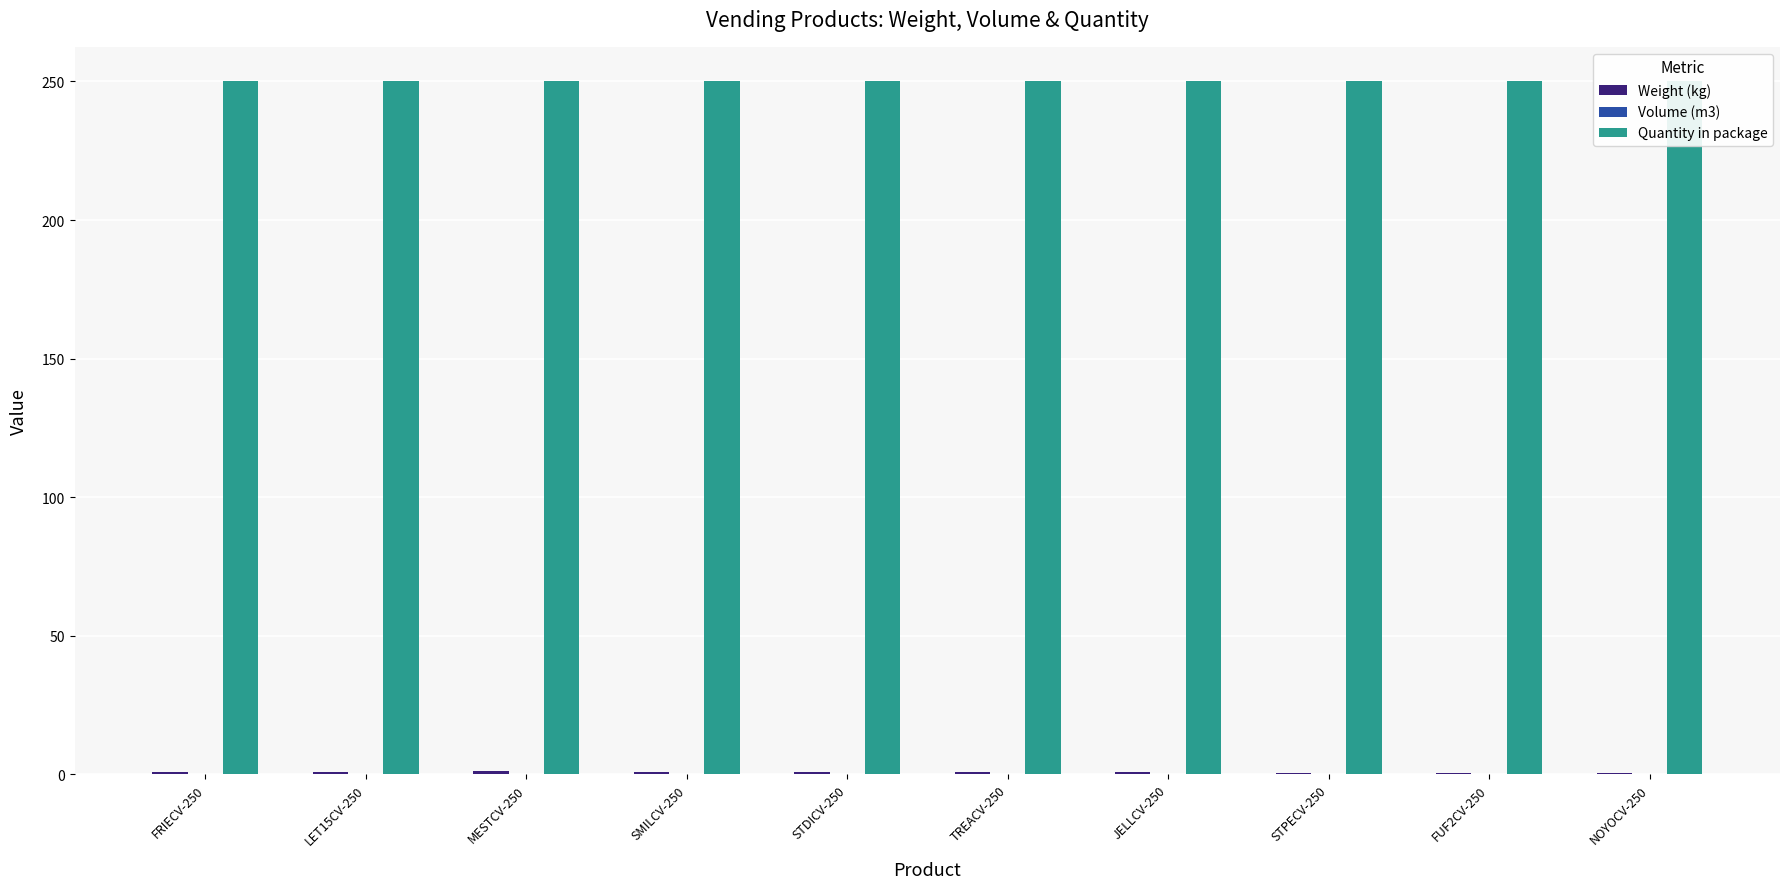

What is the spread (max minus min) of values at FRIECV-250?

250.0